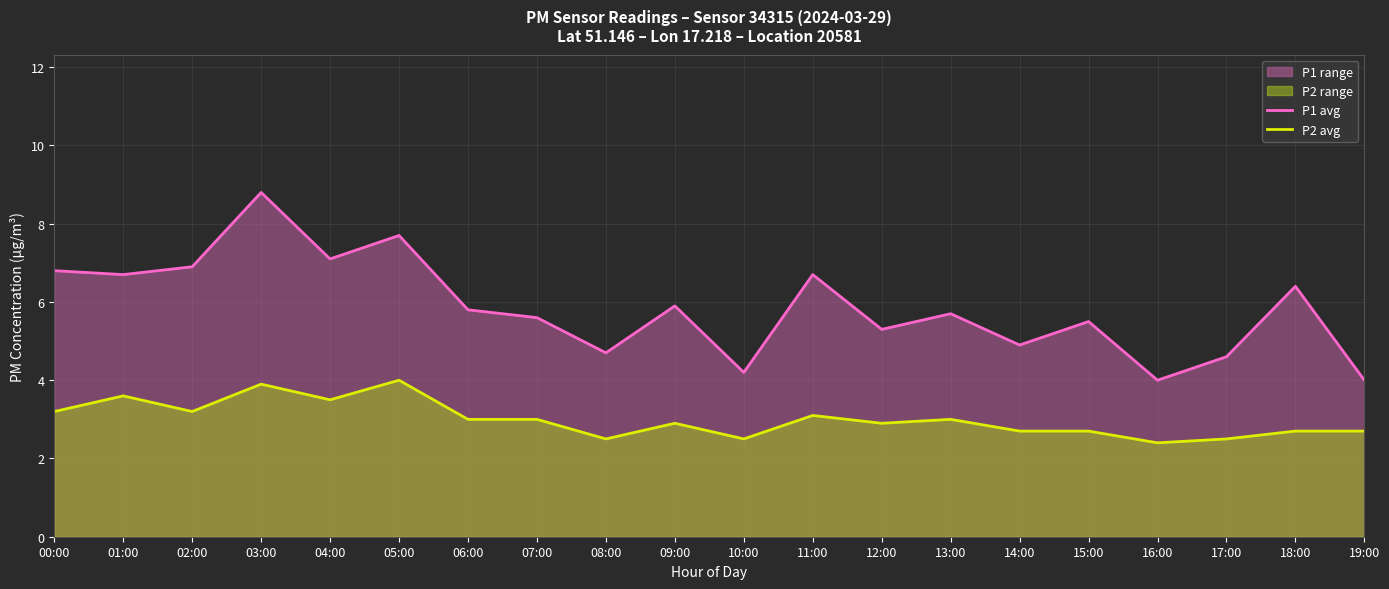

At which category does P2 avg reach its first local peak?

01:00